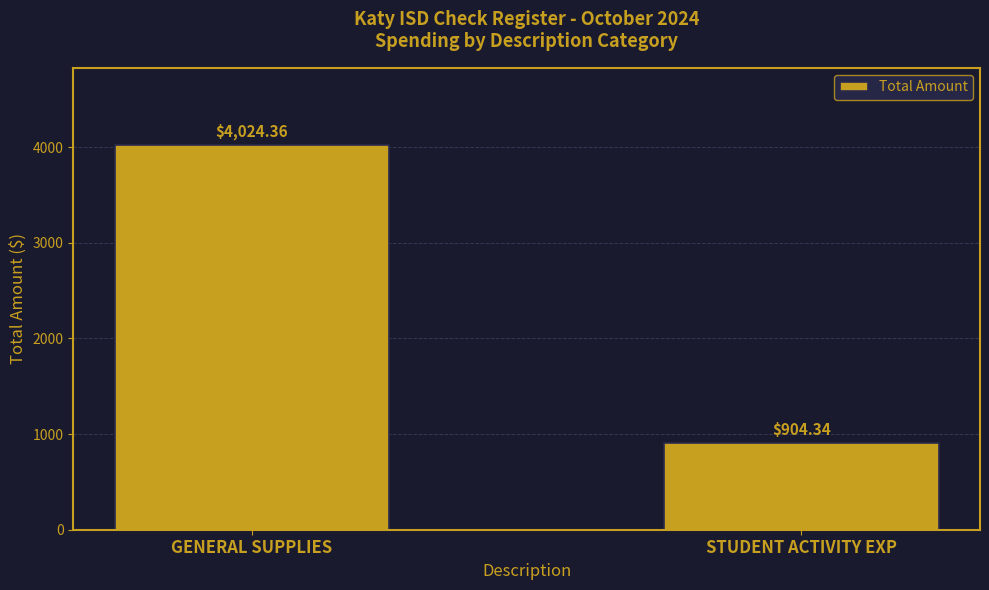

What is the difference between the maximum and minimum values?

3120.0